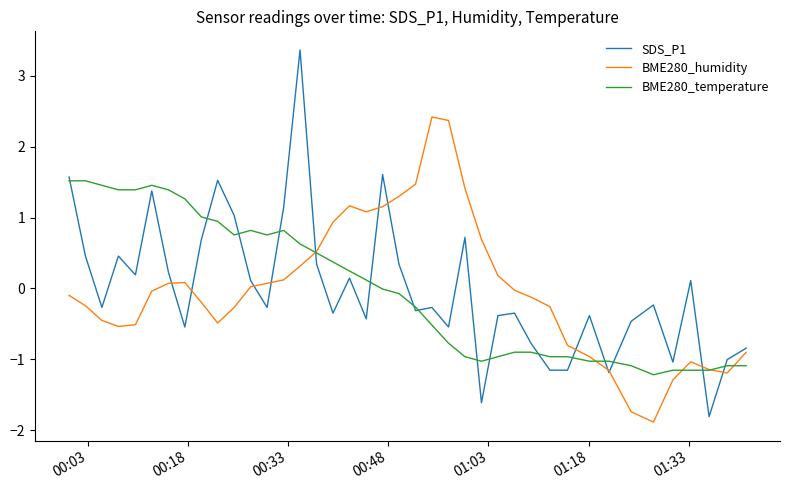

List the series in order of their peak value, lowest first.

BME280_temperature, BME280_humidity, SDS_P1